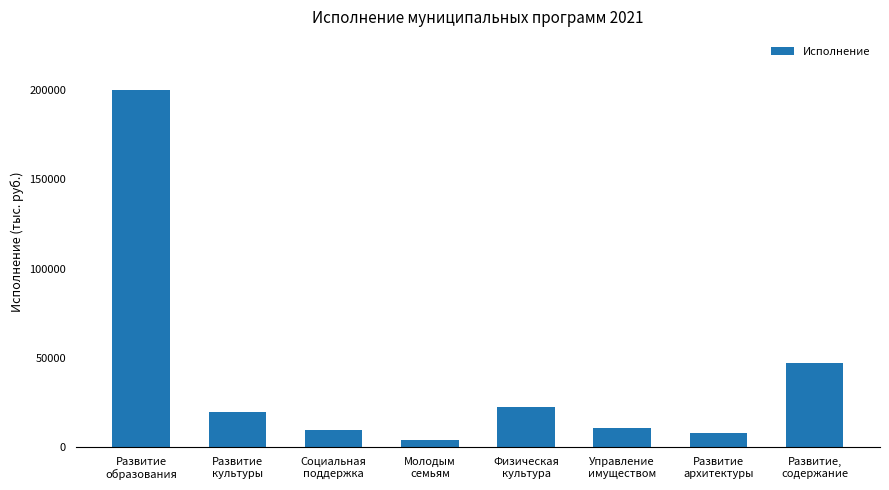

What is the difference between the maximum and minimum values?

195634